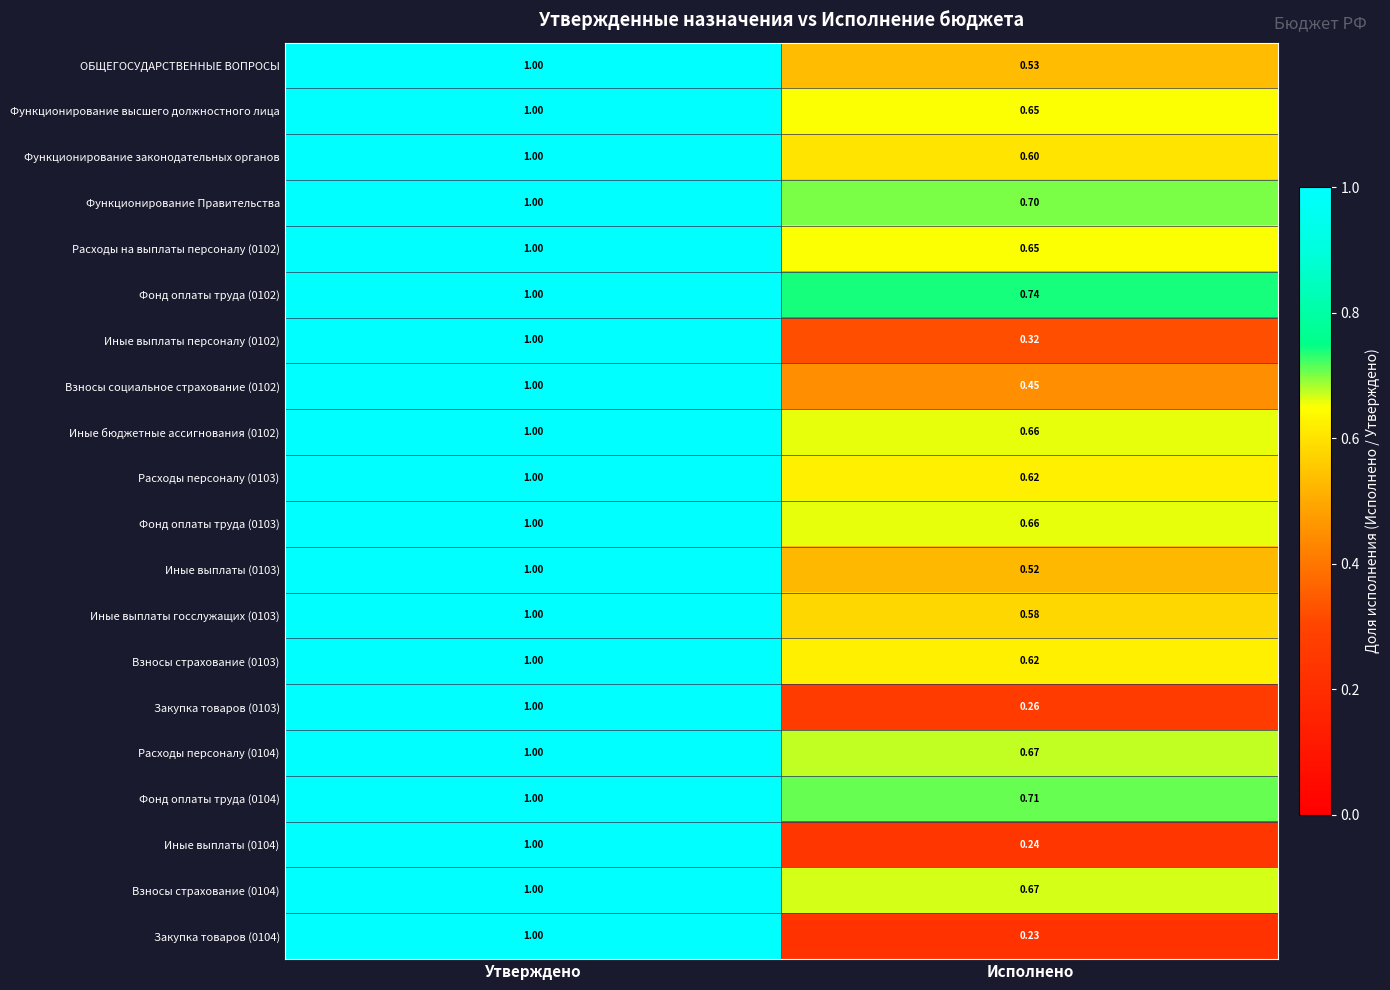

At which category is the sum across all series the highest?

Утверждено